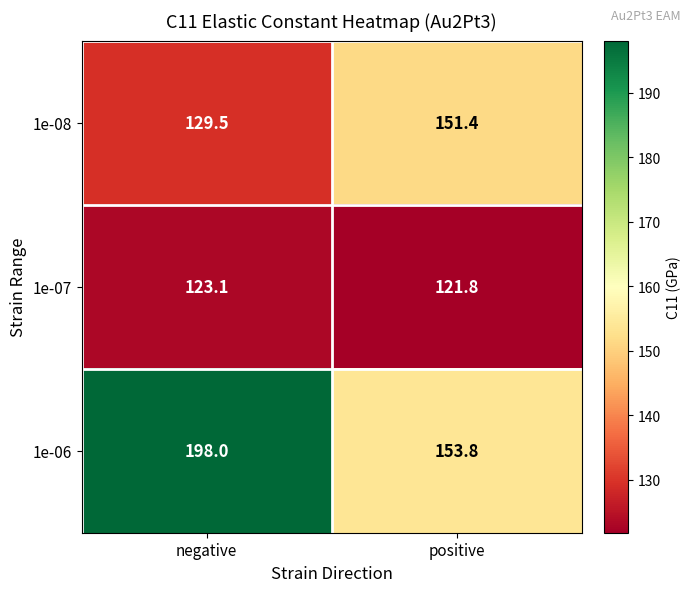

What is the difference between the highest and lowest values at negative?

74.9